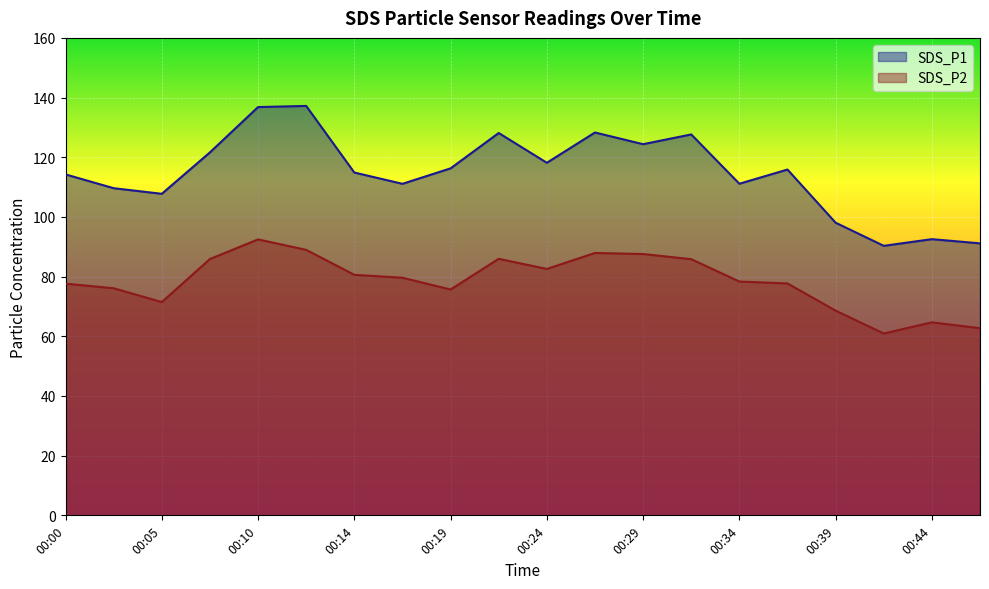

What value does the SDS_P2 series have at 00:14?

80.6